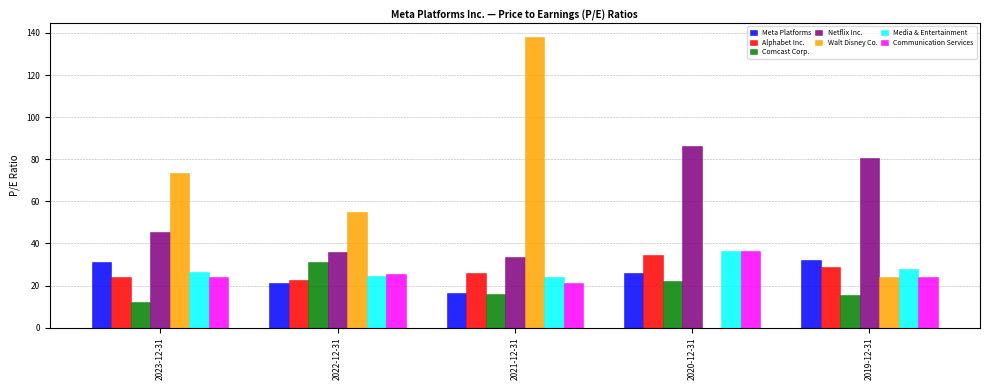

What is the sum of all Communication Services values?

131.0